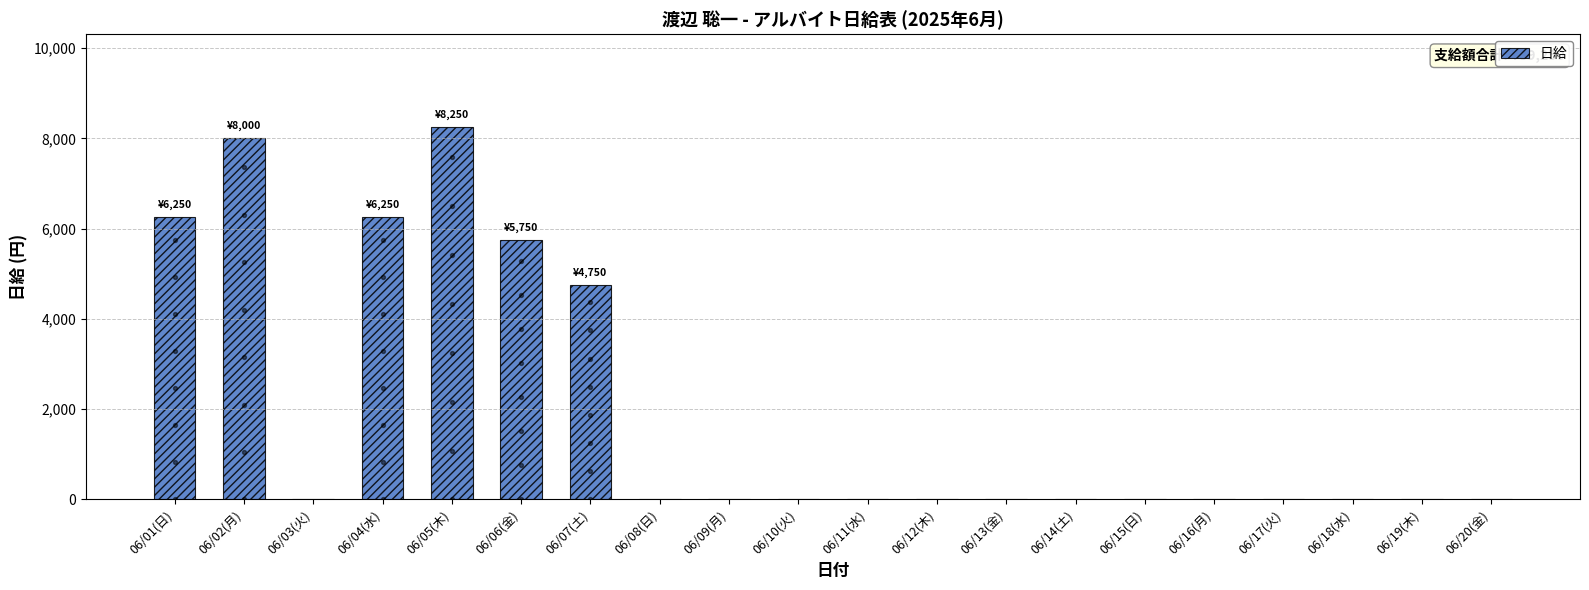

Between 06/15(日) and 06/08(日), which is larger?

06/15(日)